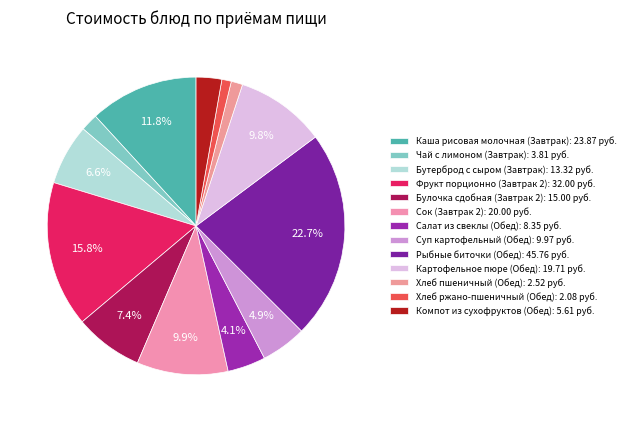

Which has a higher value, Салат из свеклы (Обед) or Хлеб пшеничный (Обед)?

Салат из свеклы (Обед)